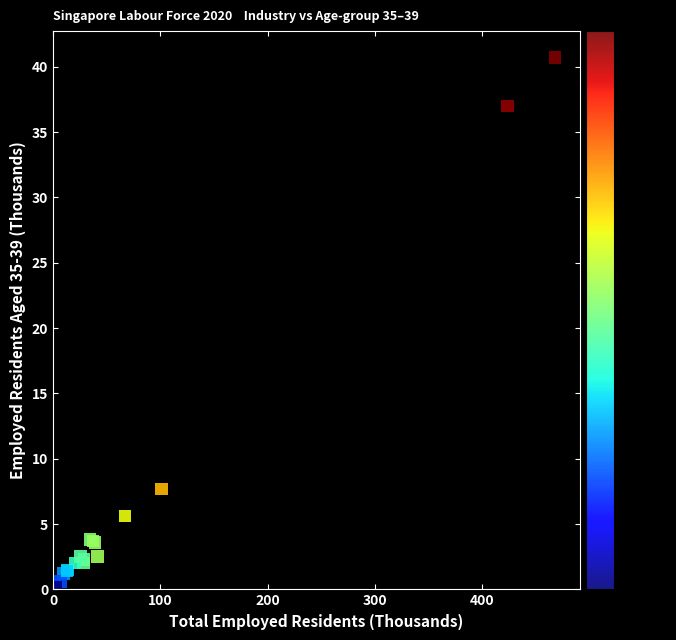

What Y value in the scatter plot is closest to 20?

7.7